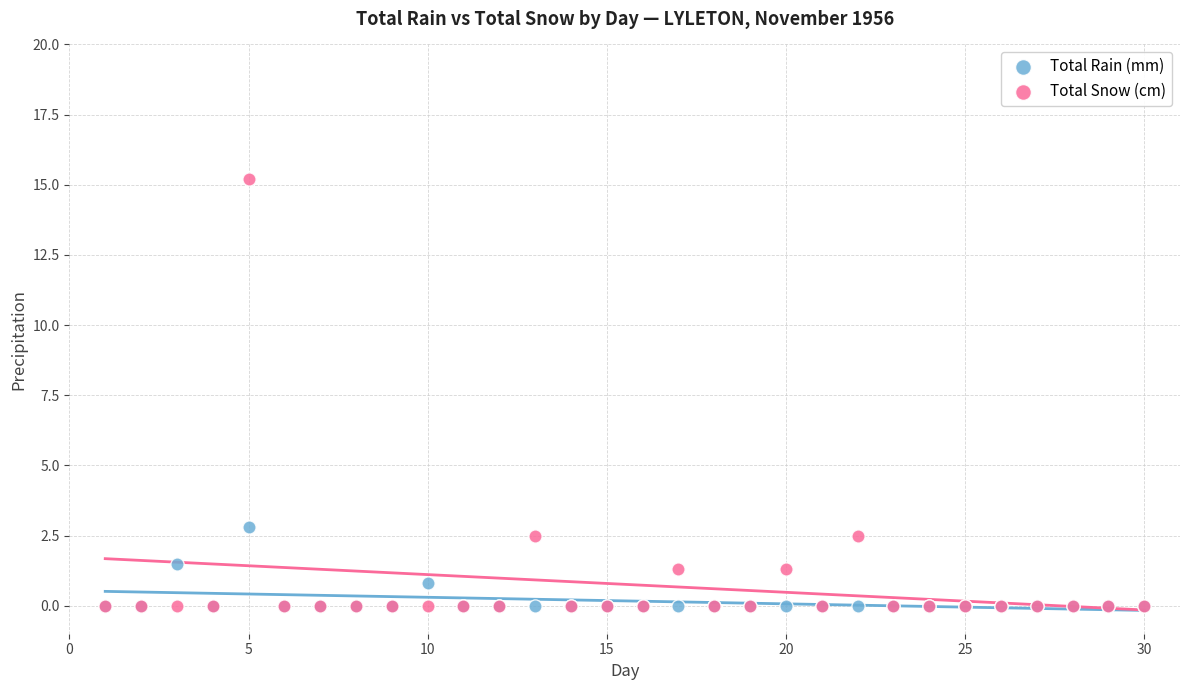

Across all series, what Y value is closest to 7?

2.8